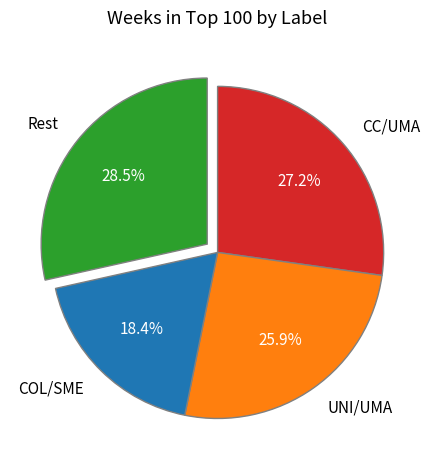

Which has a higher value, Rest or COL/SME?

Rest